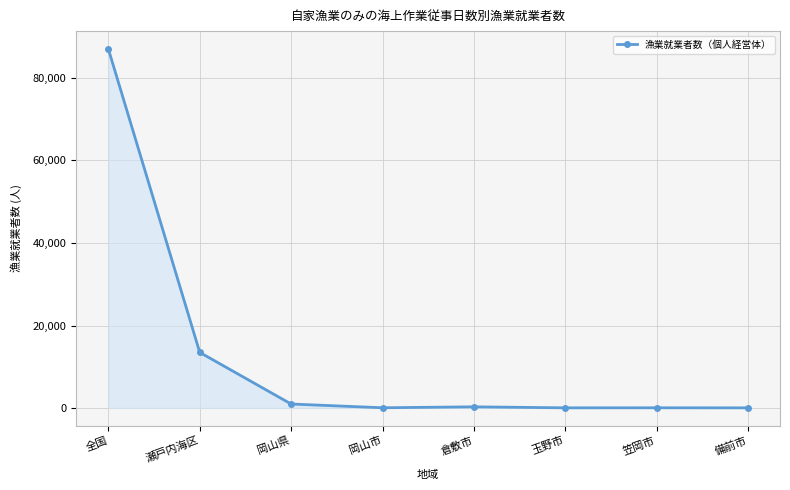

At which label is the value closest to 43521?

瀬戸内海区